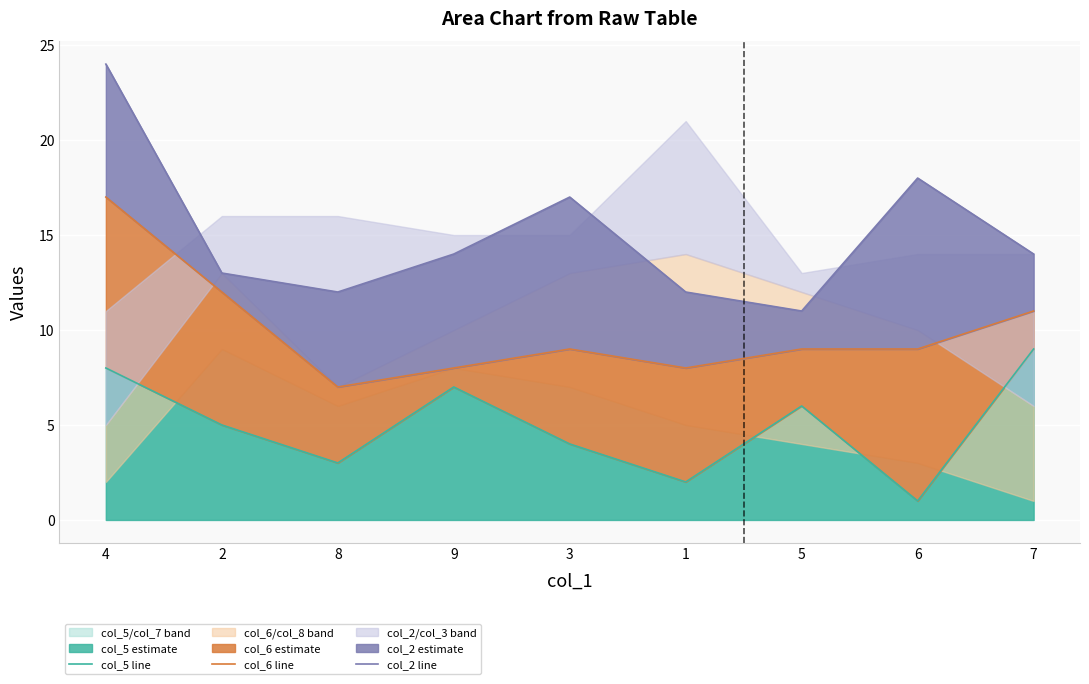

List the series in order of their overall mean, lowest first.

col_5 line, col_6 line, col_2 line